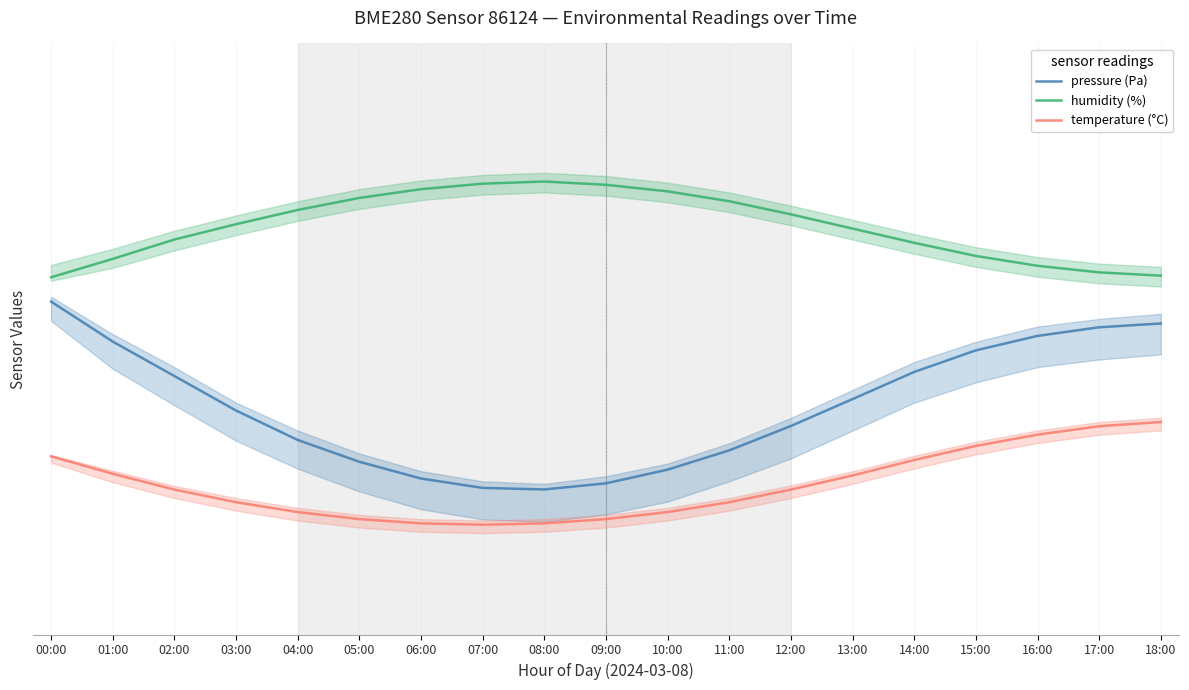

The value of temperature (°C) at 05:00 is 20.5. True or false?

True